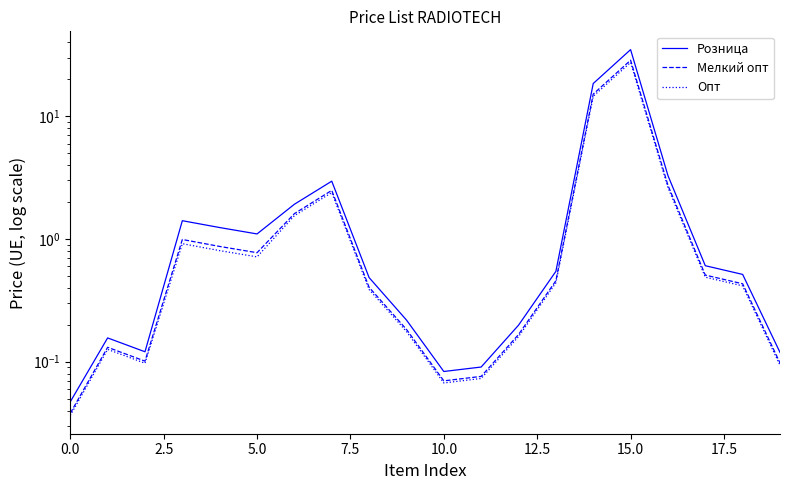

What is the difference between the highest and lowest values at 15?

7.4